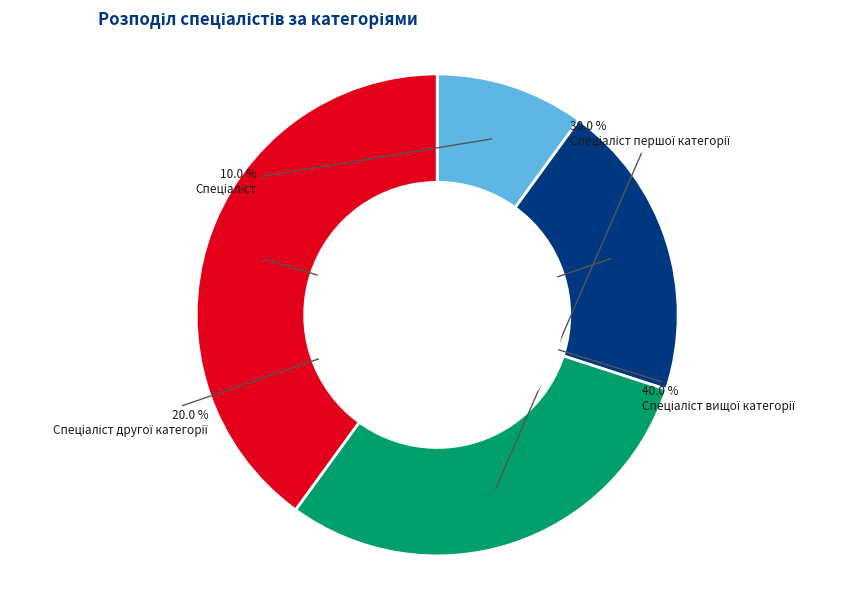

Is there a majority slice in this chart?

No